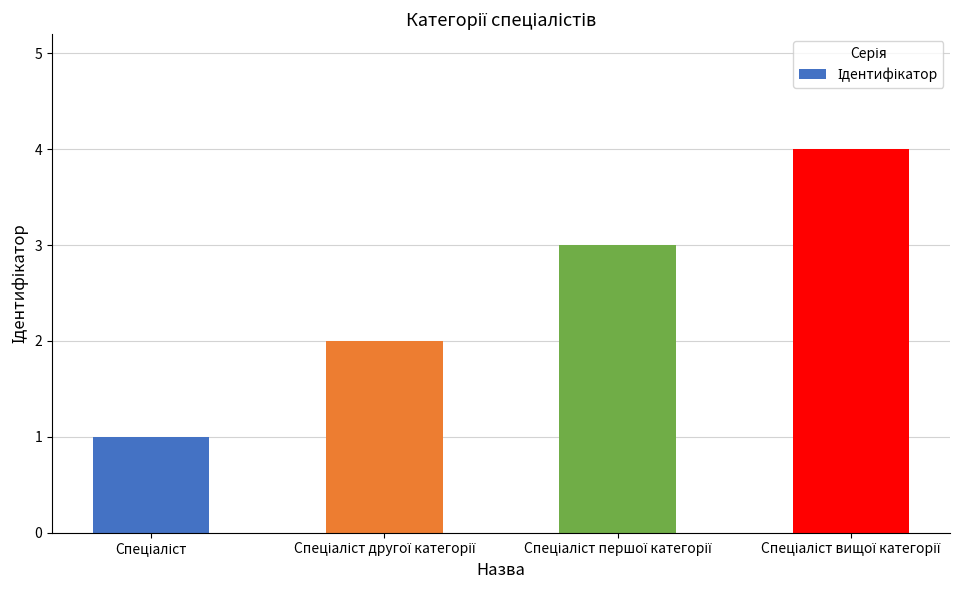

How many values are below 3?

2